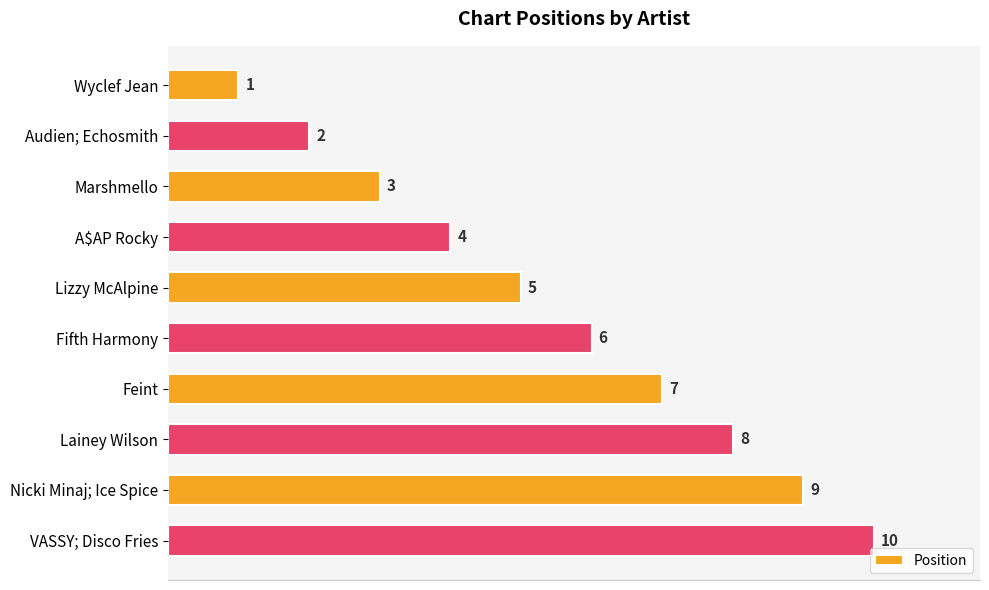

List the labels in order of value, largest first.

VASSY; Disco Fries, Nicki Minaj; Ice Spice, Lainey Wilson, Feint, Fifth Harmony, Lizzy McAlpine, A$AP Rocky, Marshmello, Audien; Echosmith, Wyclef Jean